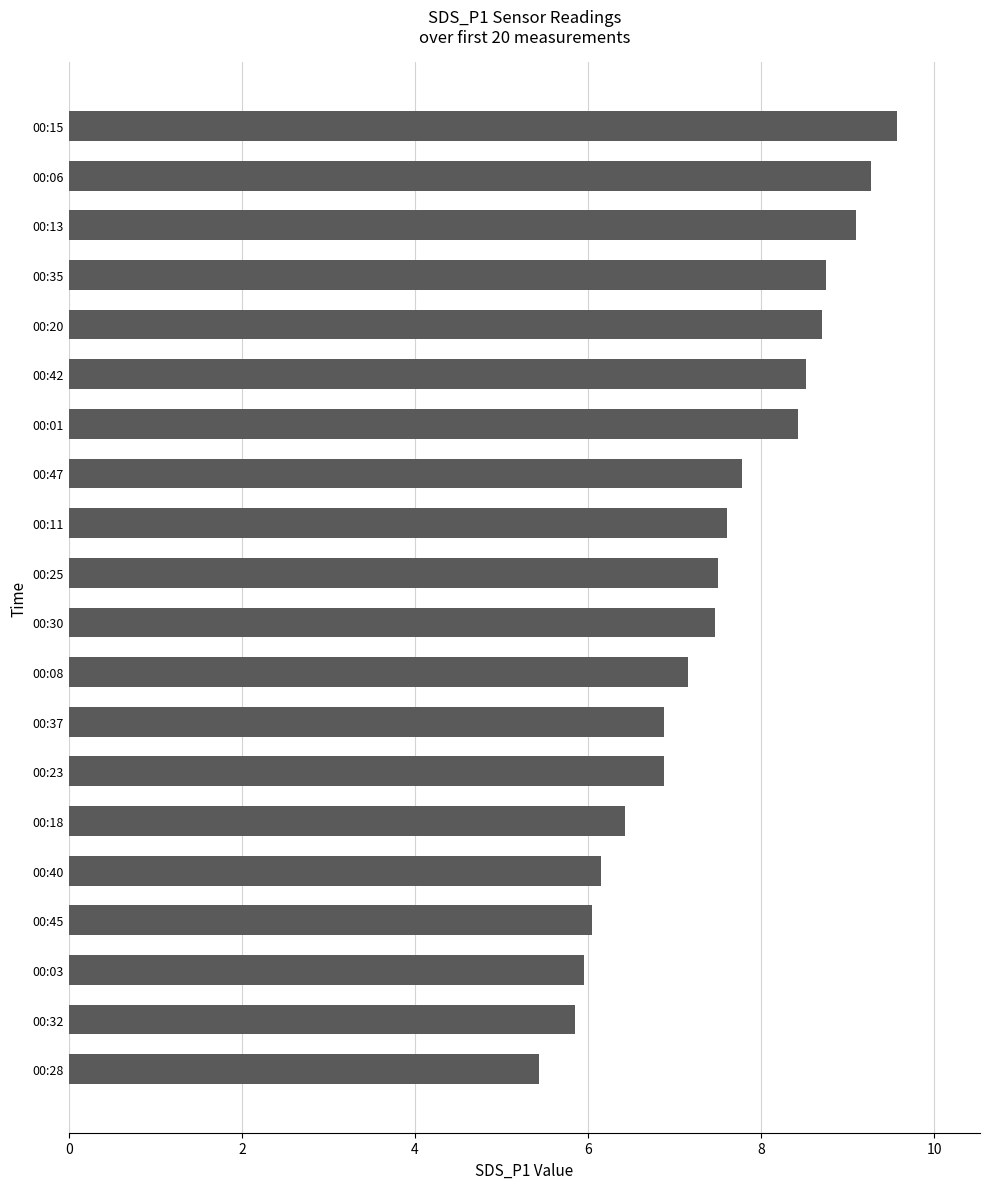

What is the ratio of the value at 00:08 to the value at 00:47?

0.9